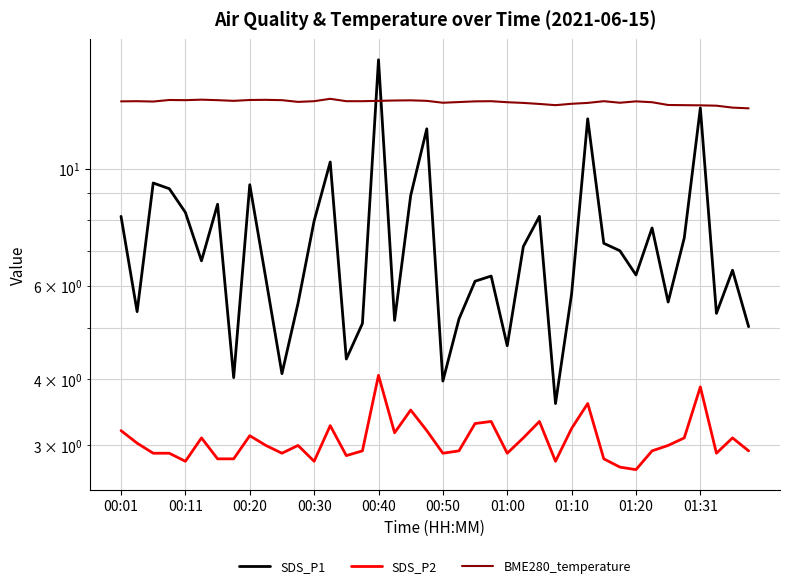

What is the maximum value shown in the chart?

16.1